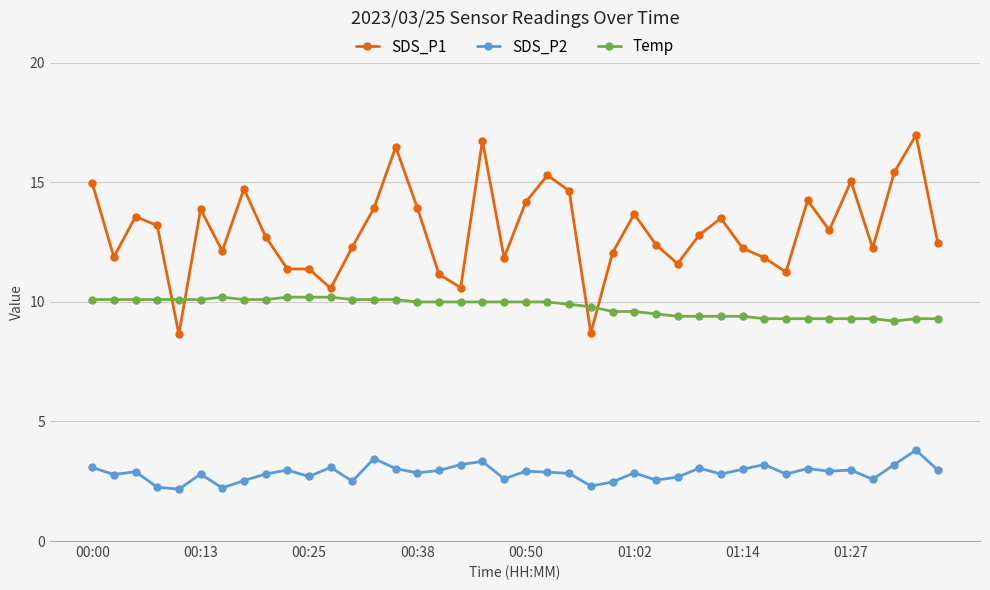

What is the difference between the second highest and minimum values in the SDS_P1 series?

8.1